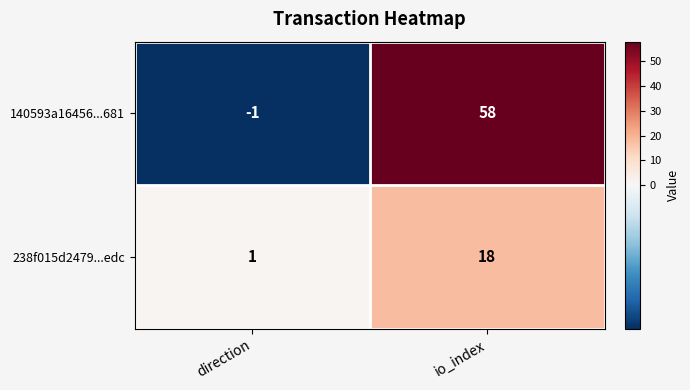

At which category is the sum across all series the highest?

io_index